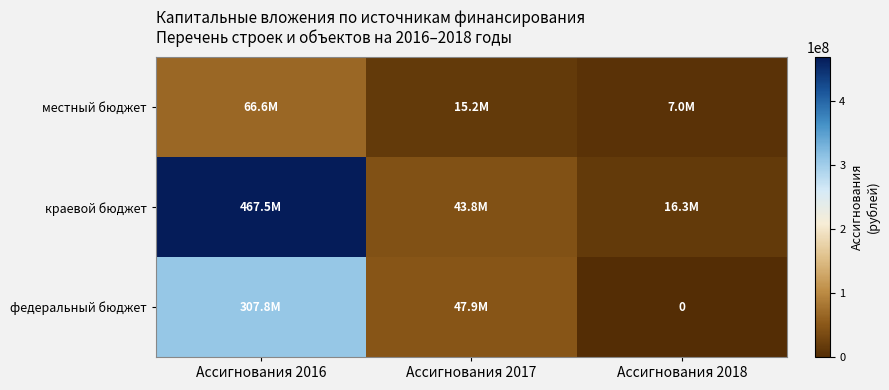

Which series changed the most between Ассигнования 2016 and Ассигнования 2017?

краевой бюджет